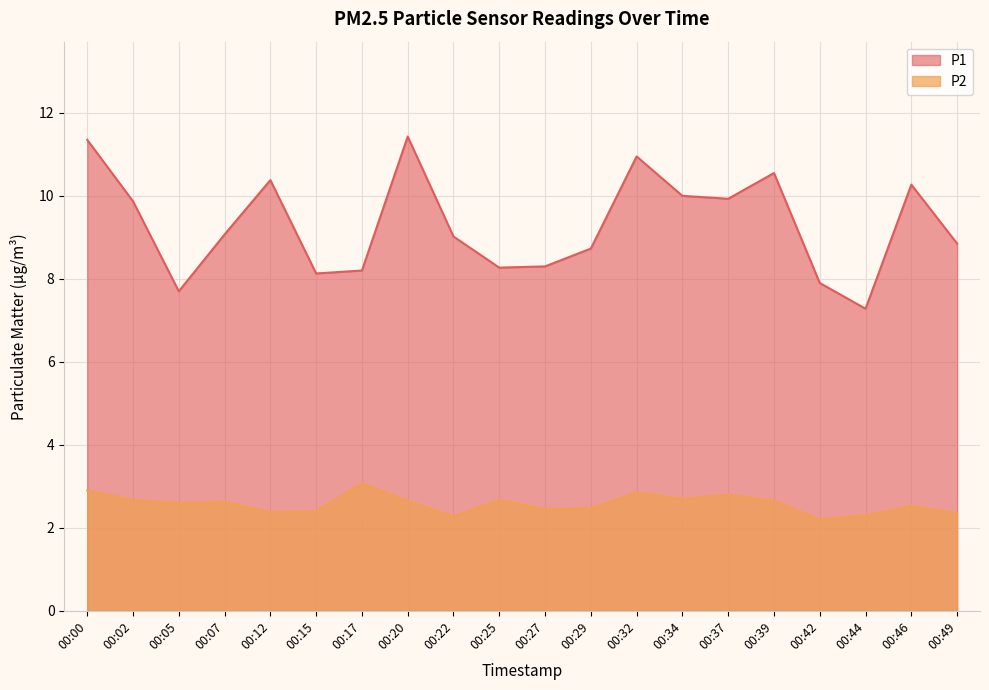

At which category does P2 reach its first local peak?

00:07